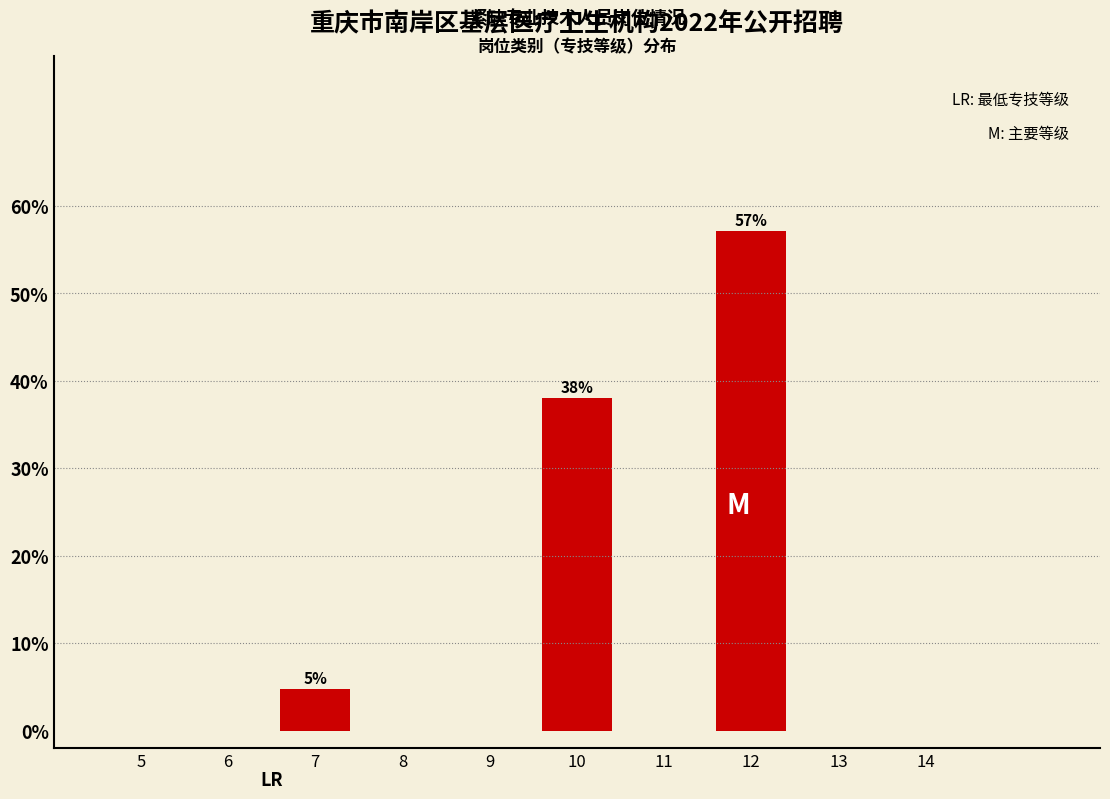

Which category has the highest value across all series?

12